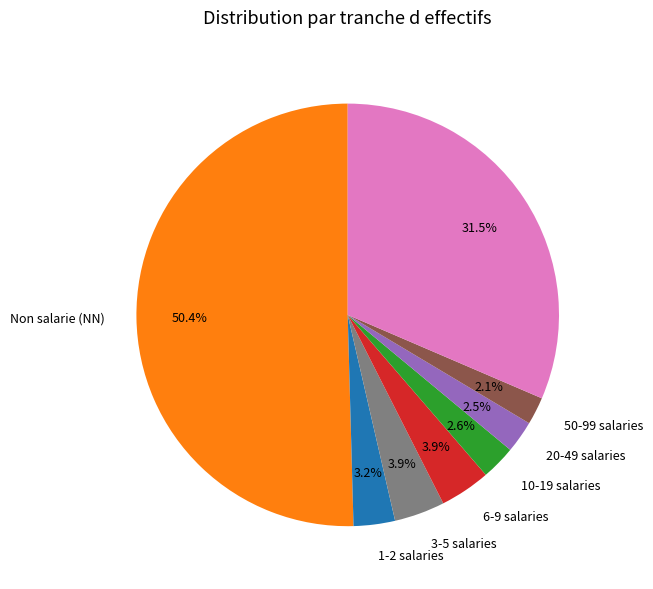

To the nearest percent, what is the difference between the largest and smallest slice percentages?

48%